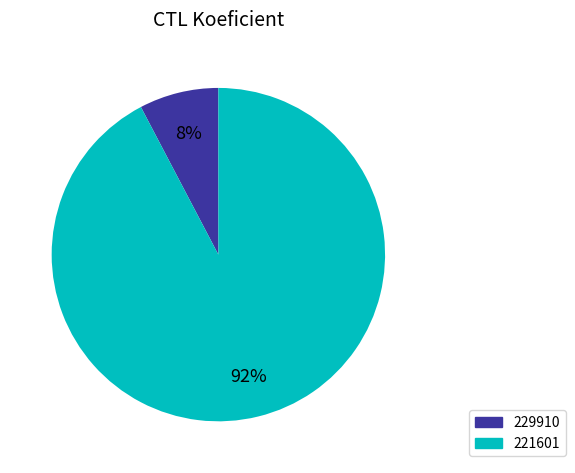

To the nearest percent, what is the combined percentage of 229910 and 221601?

100%